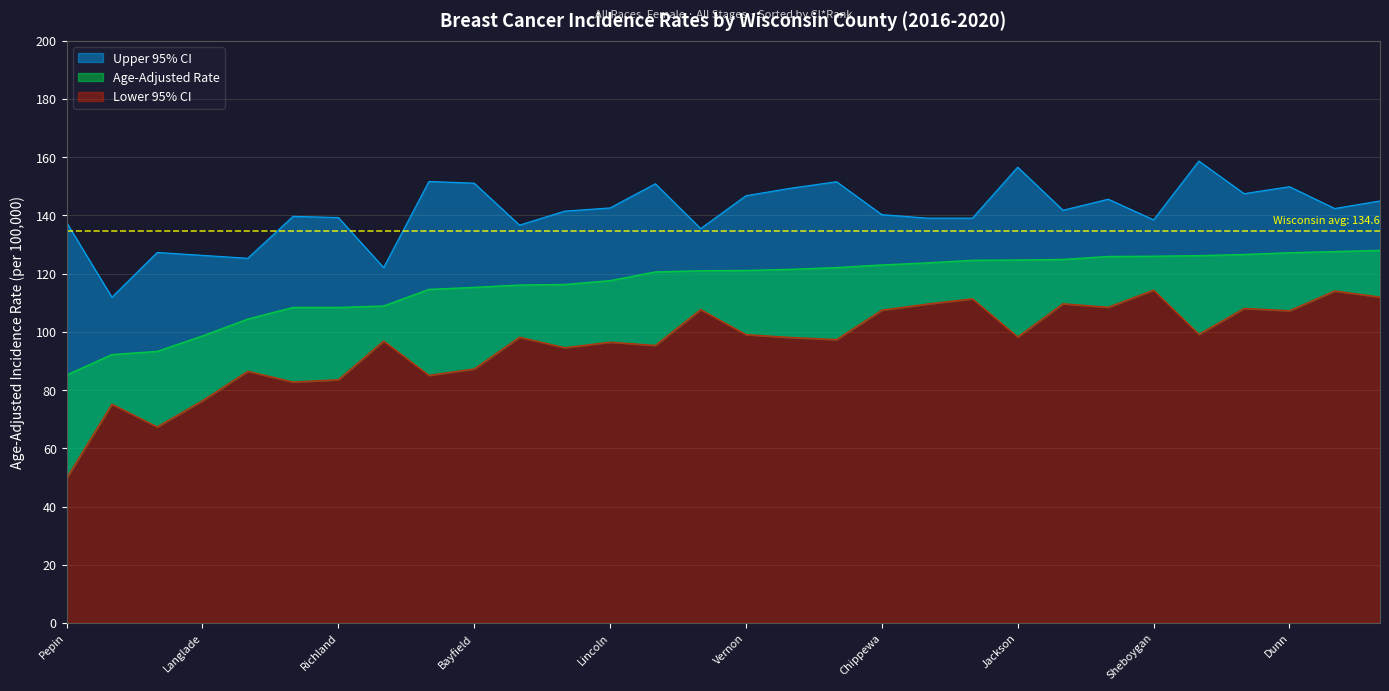

How many data points in Upper 95% CI are less than 141?

14